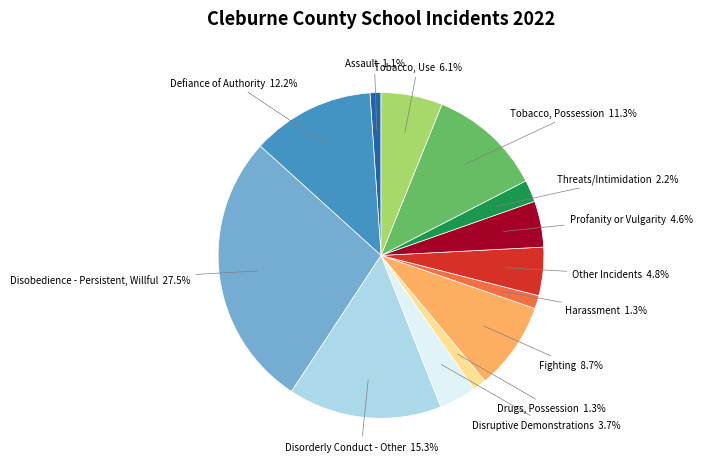

Count the number of slices in the pie.

13